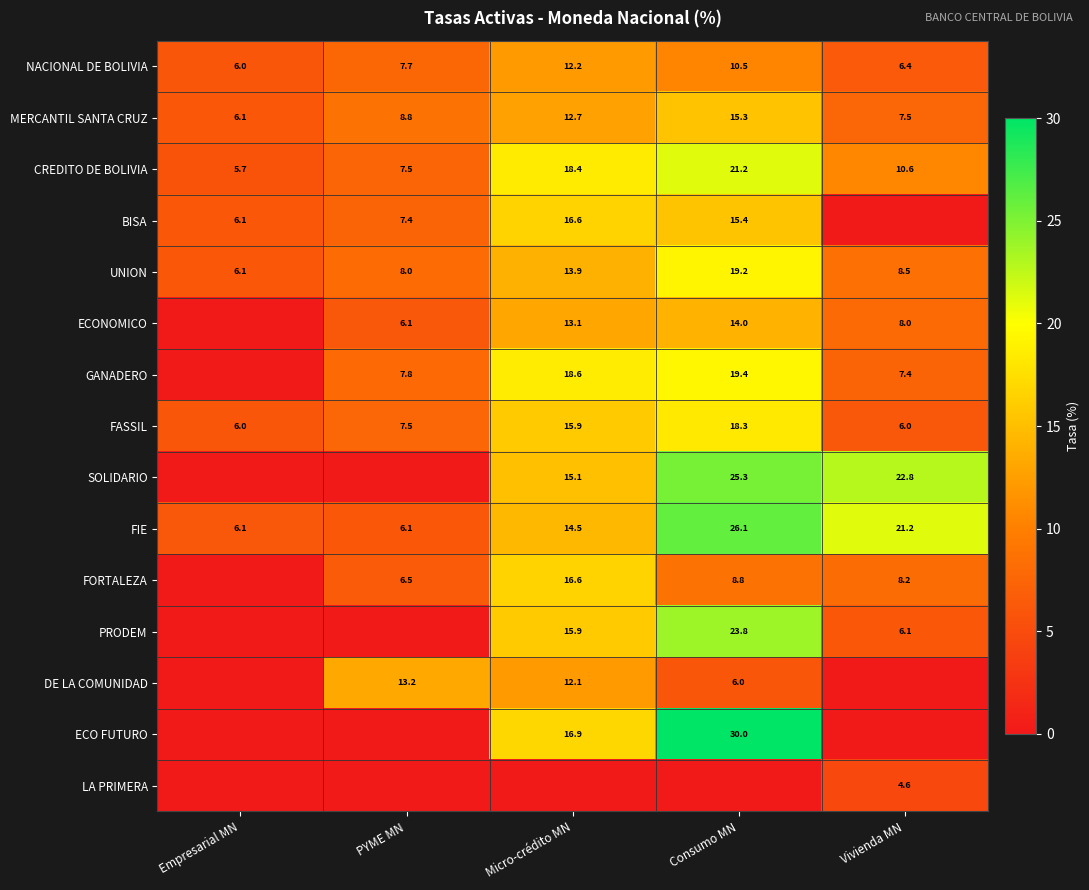

True or false: PRODEM has a value of 23.8 at Consumo MN.

True